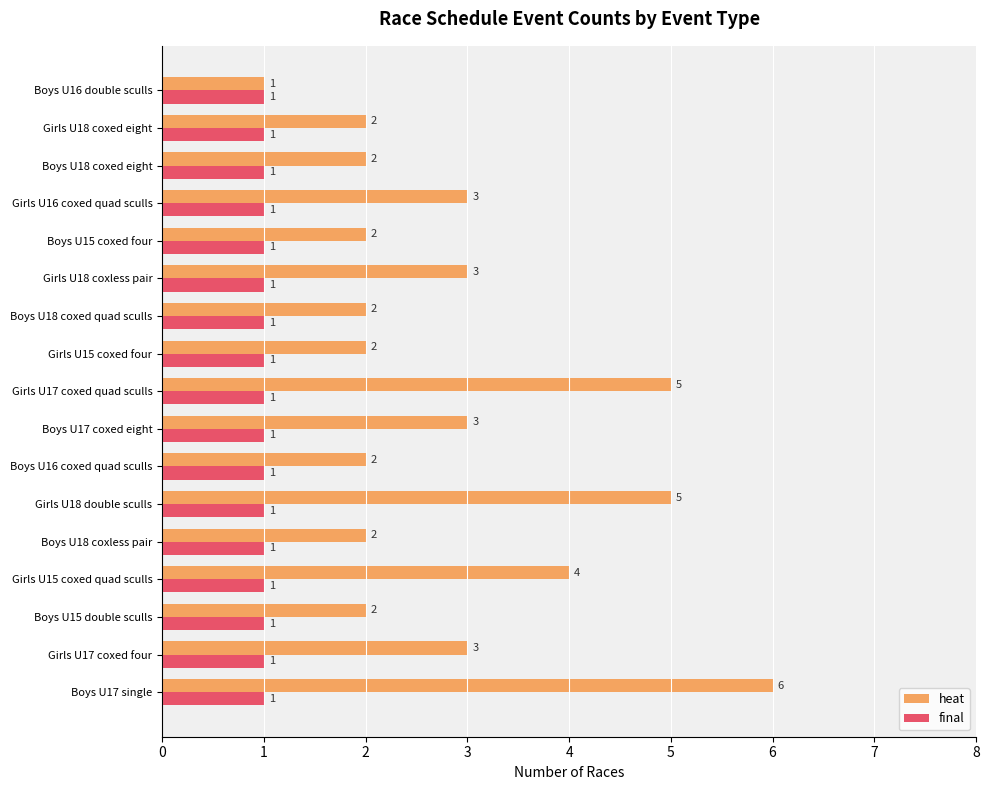

What is the greatest value displayed?

6